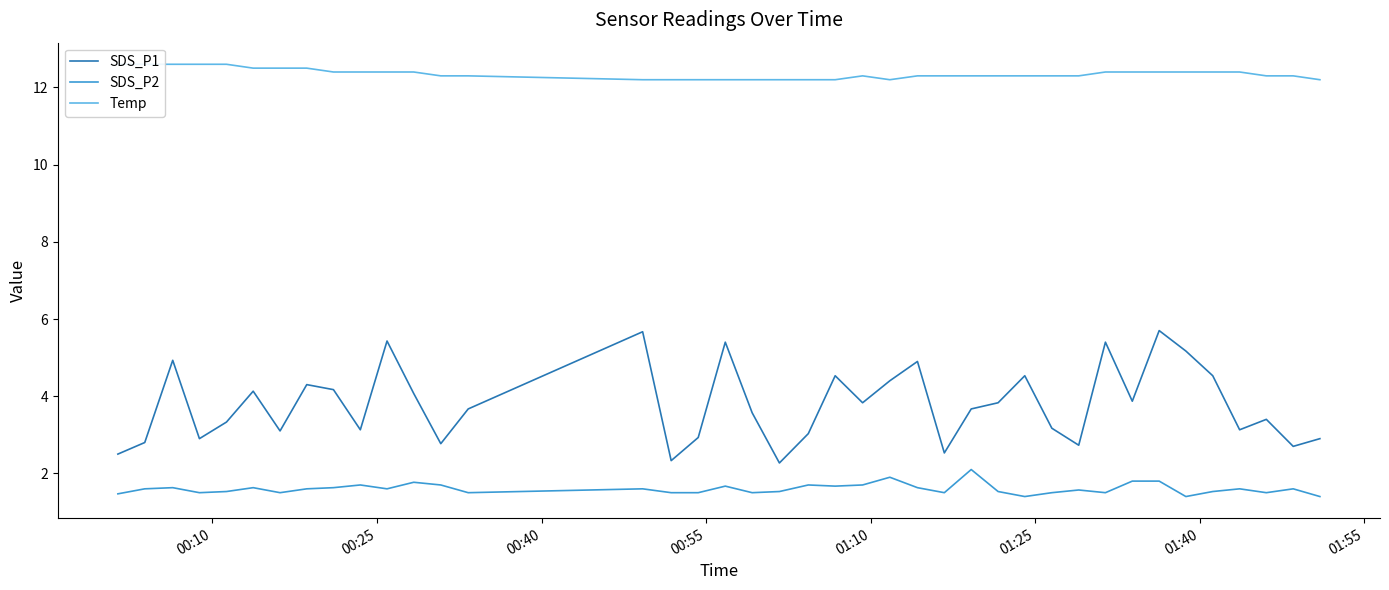

How many Temp values are between 12 and 13?

40